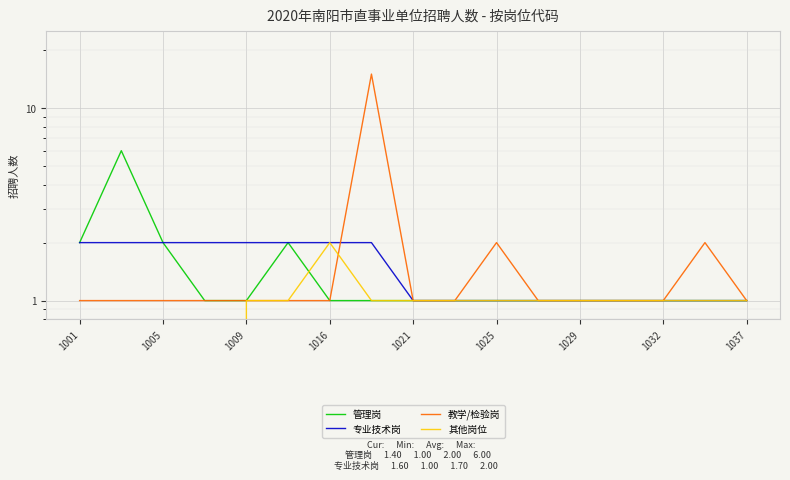

True or false: 管理岗 has more than 0 interior local peaks.

True